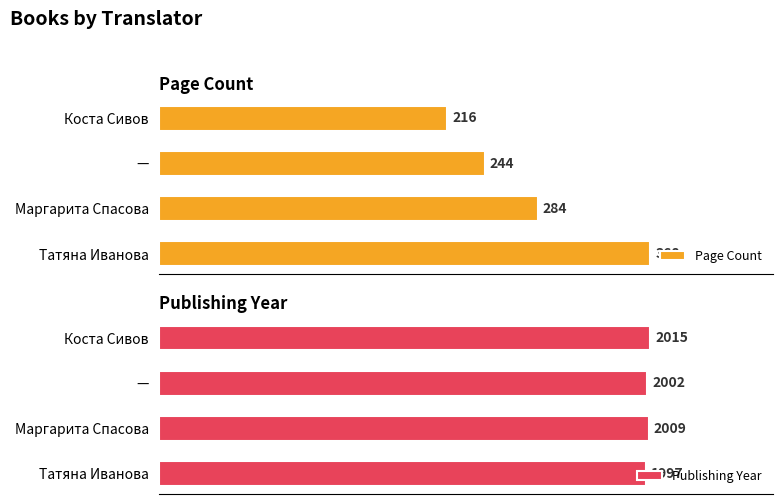

Which series has the largest total across all categories?

Publishing Year